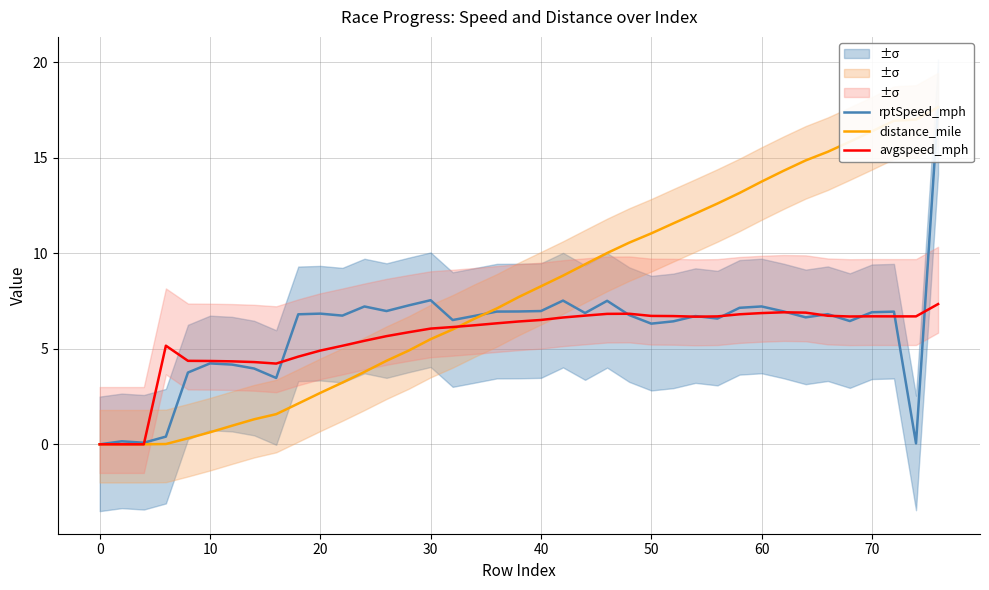

What is the maximum value for avgspeed_mph?

7.3